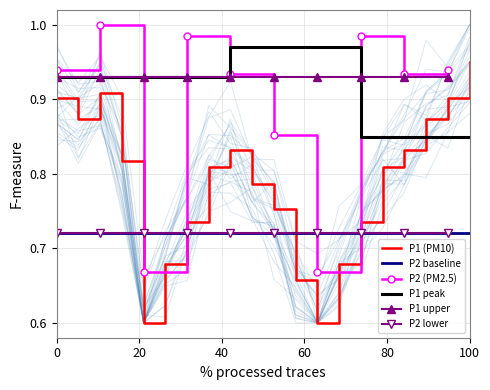

What is the difference between the maximum and minimum values?

0.3